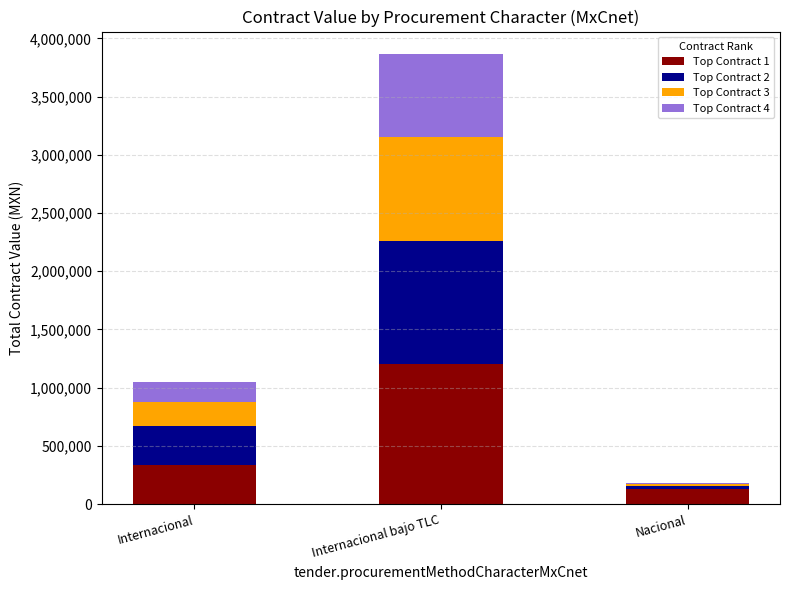

At which category is the sum across all series the highest?

Internacional bajo TLC